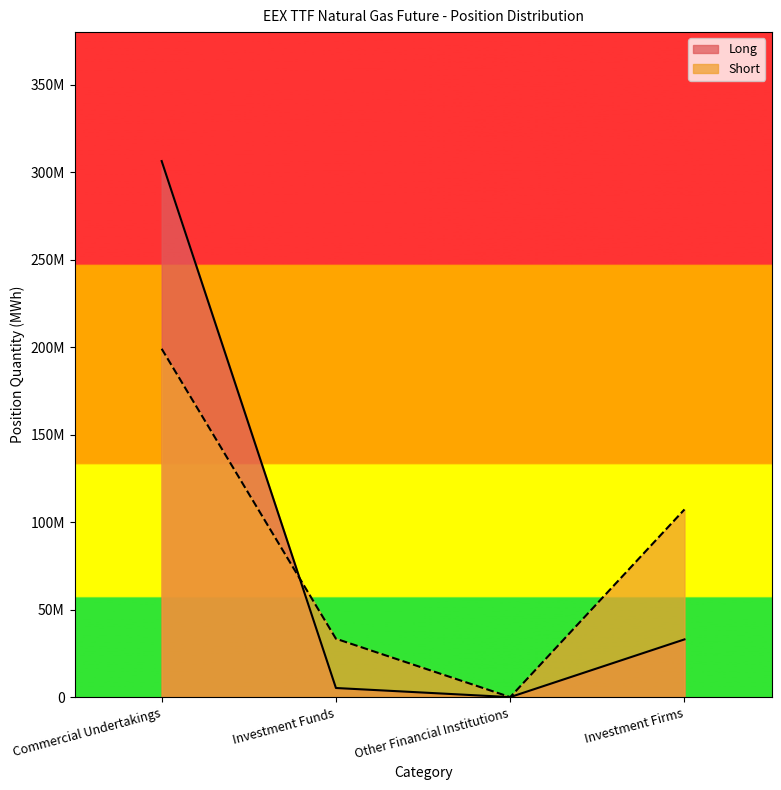

What is the label of the 2nd point from the right?

Other Financial Institutions